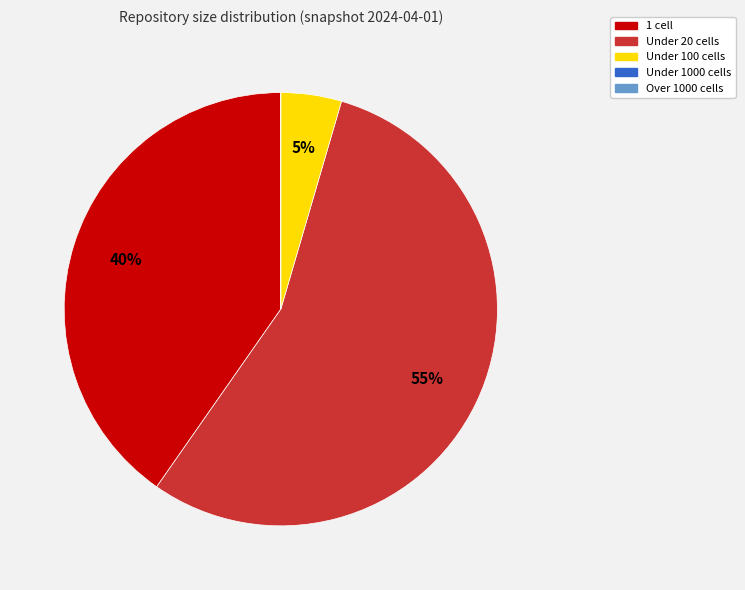

Combined, do 1 cell and Under 100 cells account for over 50%?

No